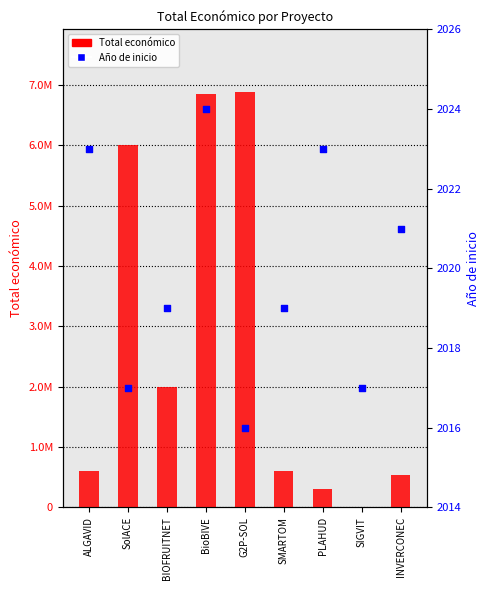

What is the total value across all series at G2P-SOL?

6893281